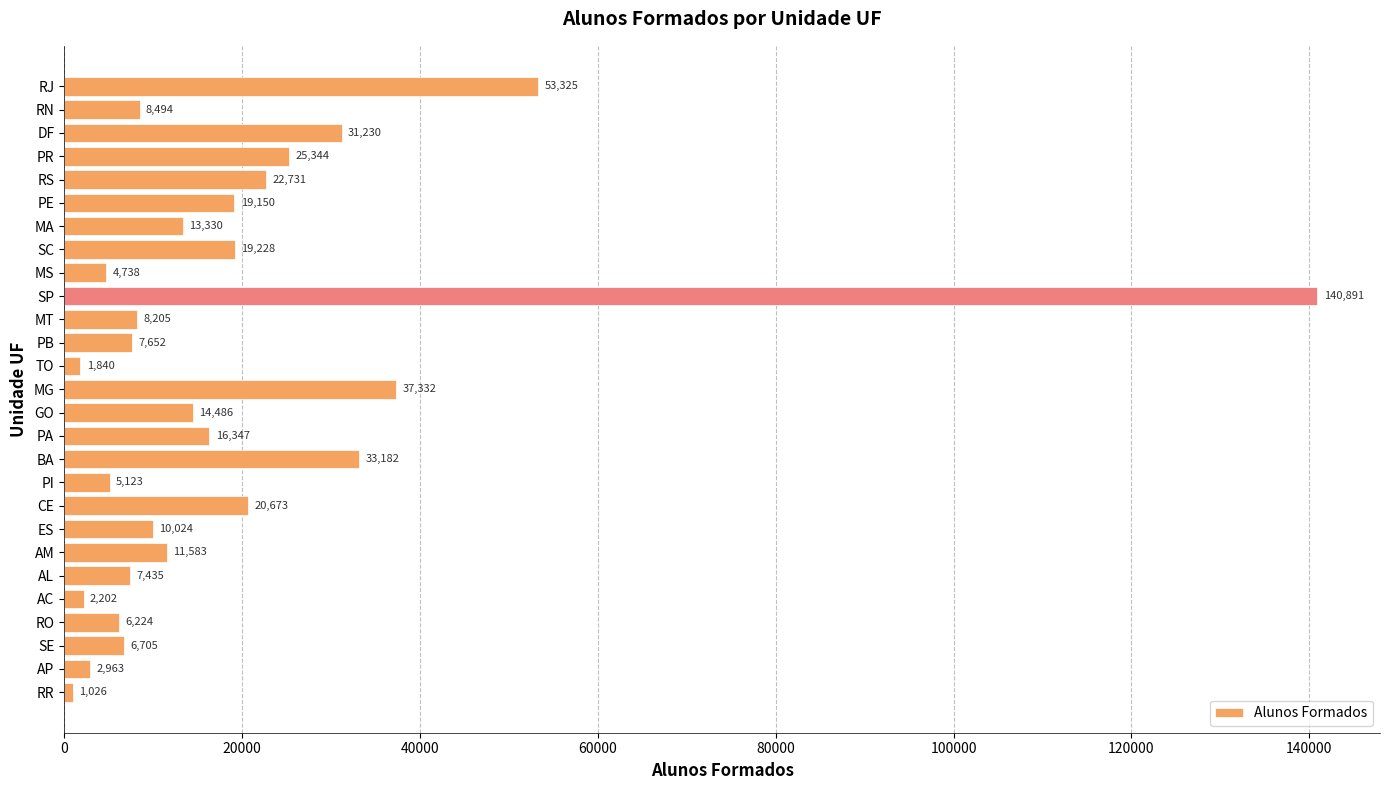

Which category has the highest value across all series?

SP